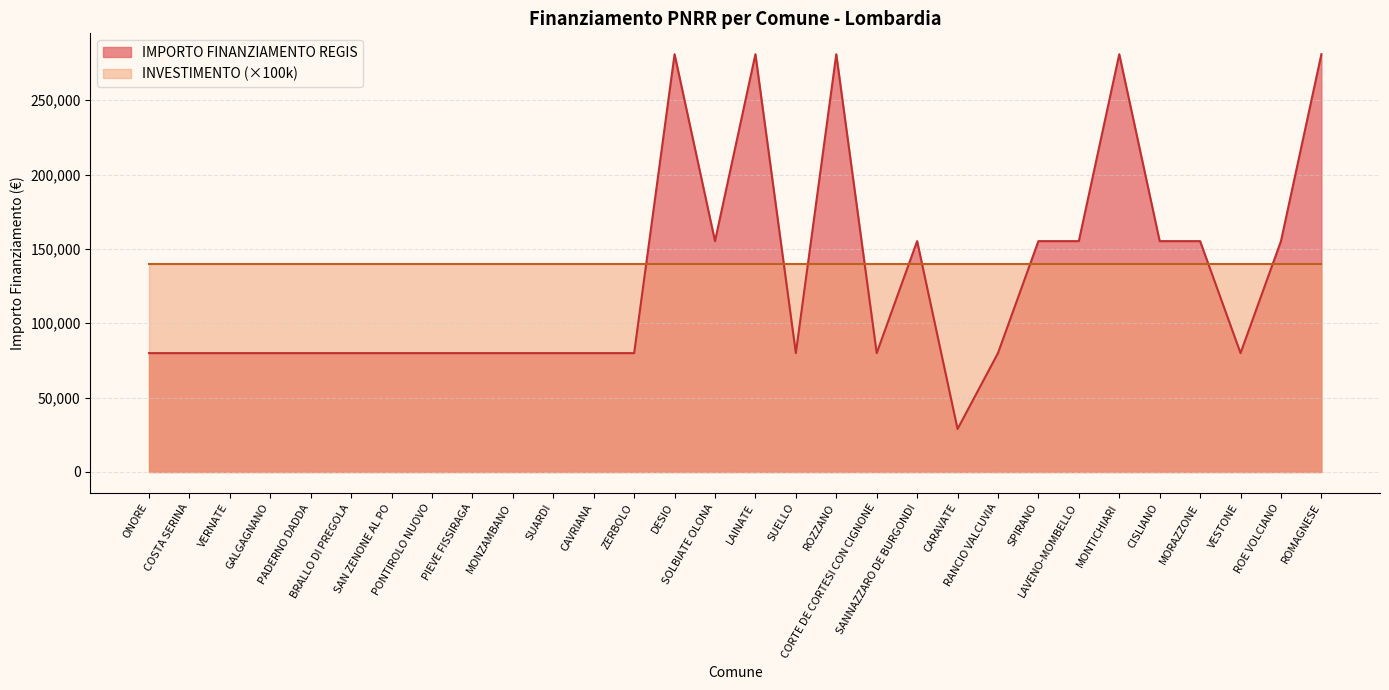

Does the chart have visible grid lines?

Yes